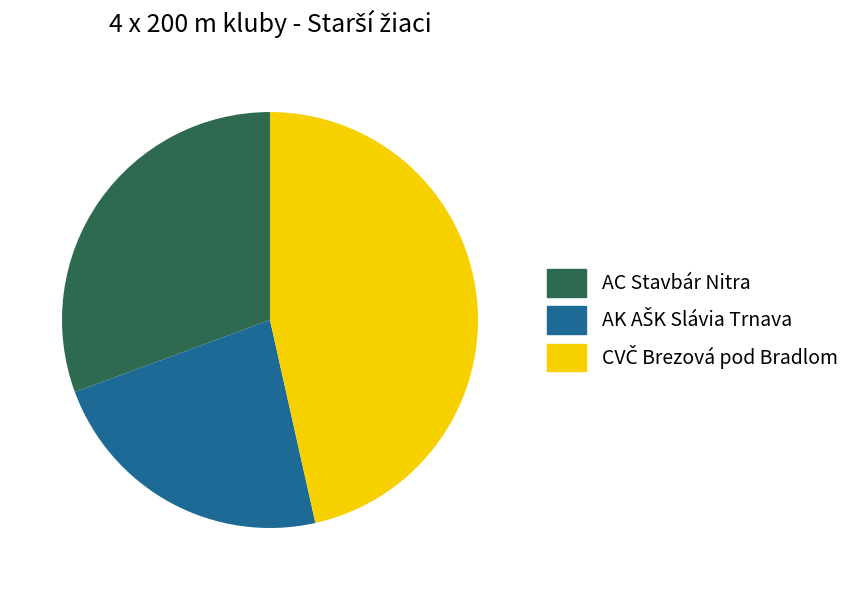

Does any single category account for the majority?

No